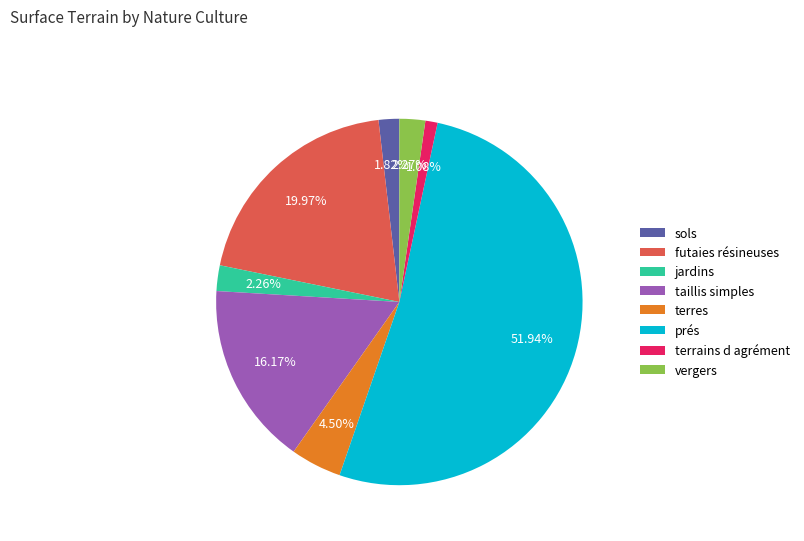

Which has a higher value, vergers or terres?

terres